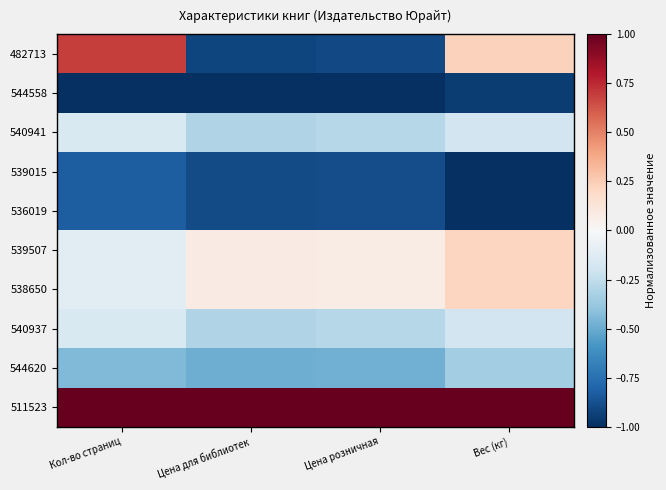

Between Цена для библиотек and Вес (кг), which series saw the biggest shift?

482713